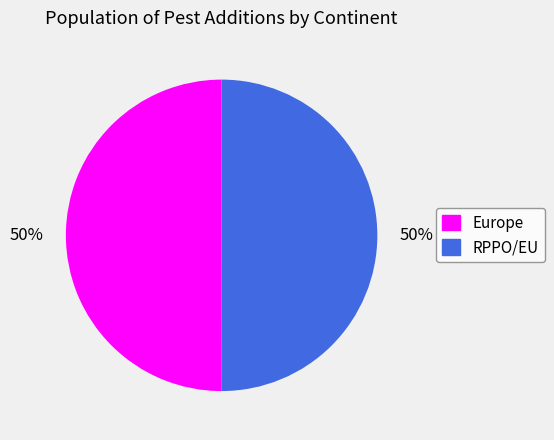

Is it true that Europe is 63% of the pie?

False